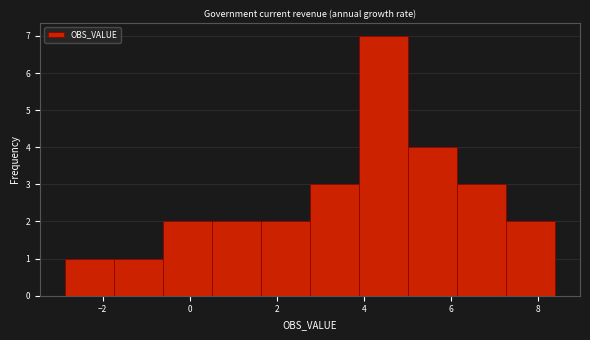

How tall is the bar that spans 0.6 to 1.6 on the x-axis? Neither the bar edges nor the heights are printed on the chart, so give them approximately, as read against the axes.

2